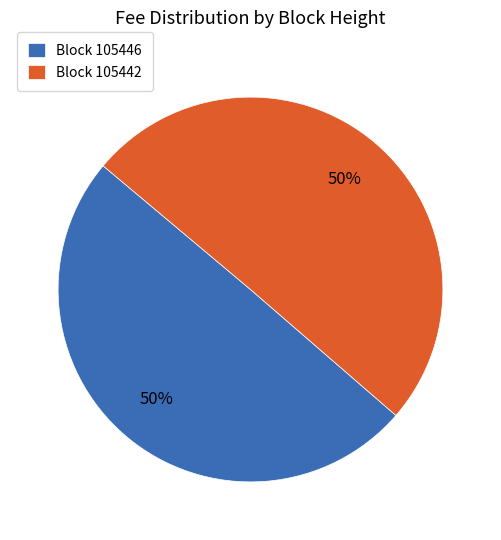

Do Block 105446 and Block 105442 together represent more than half of the pie?

Yes